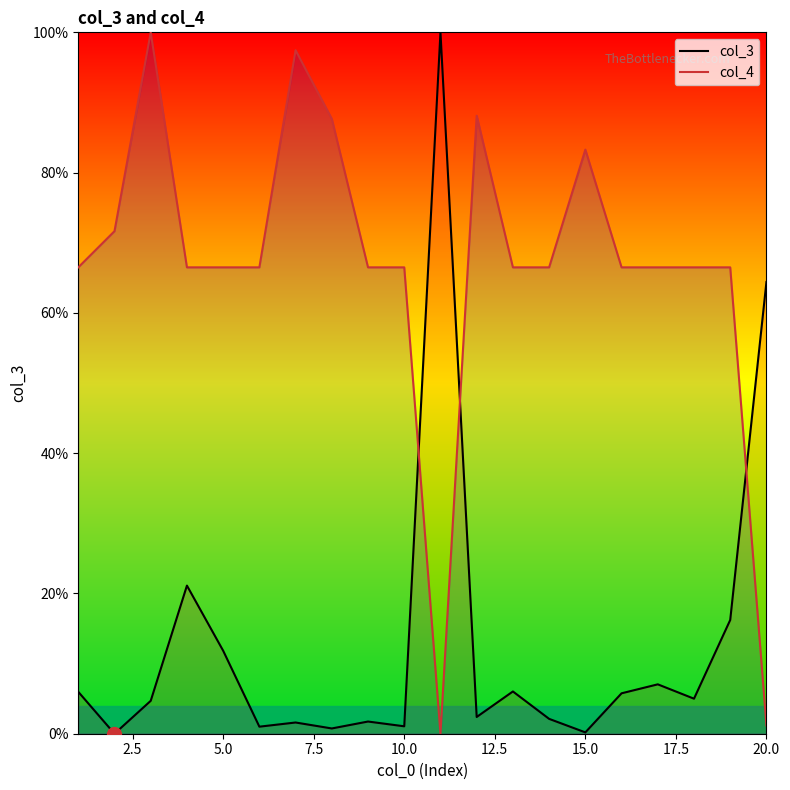

True or false: col_4 has a value of 66.5 at 5.0.

True